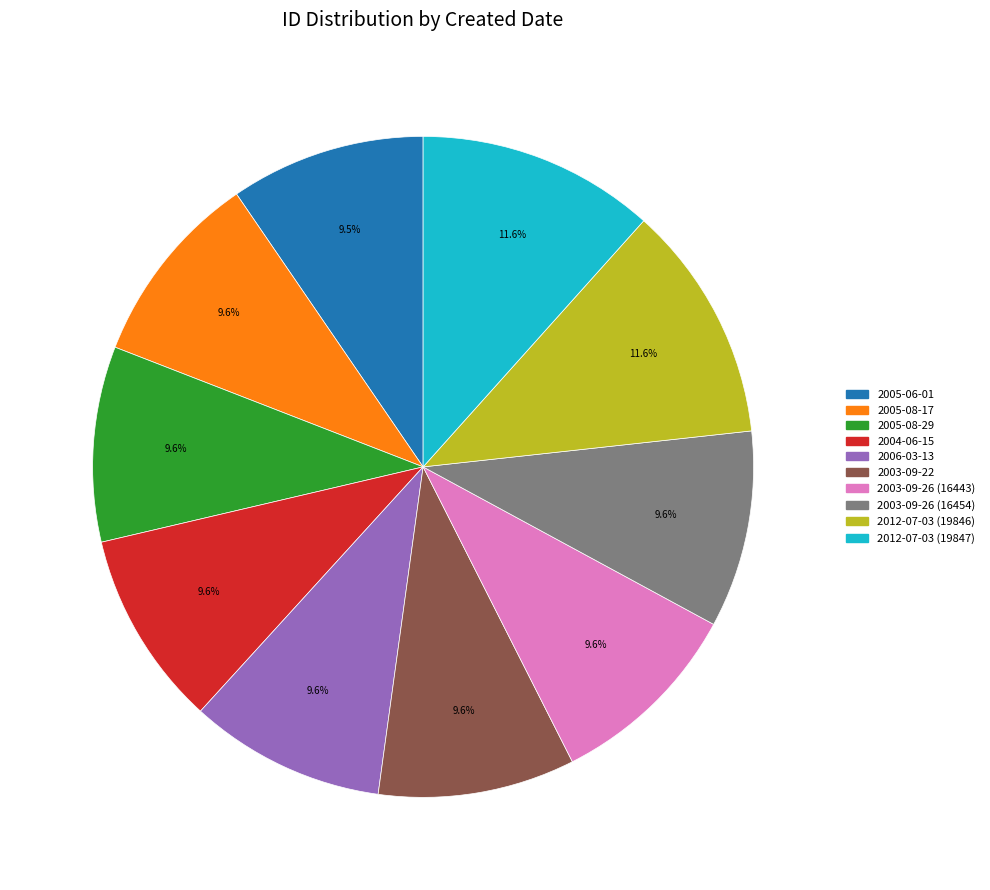

To the nearest percent, what is the combined percentage of 2005-06-01 and 2003-09-22?

19%